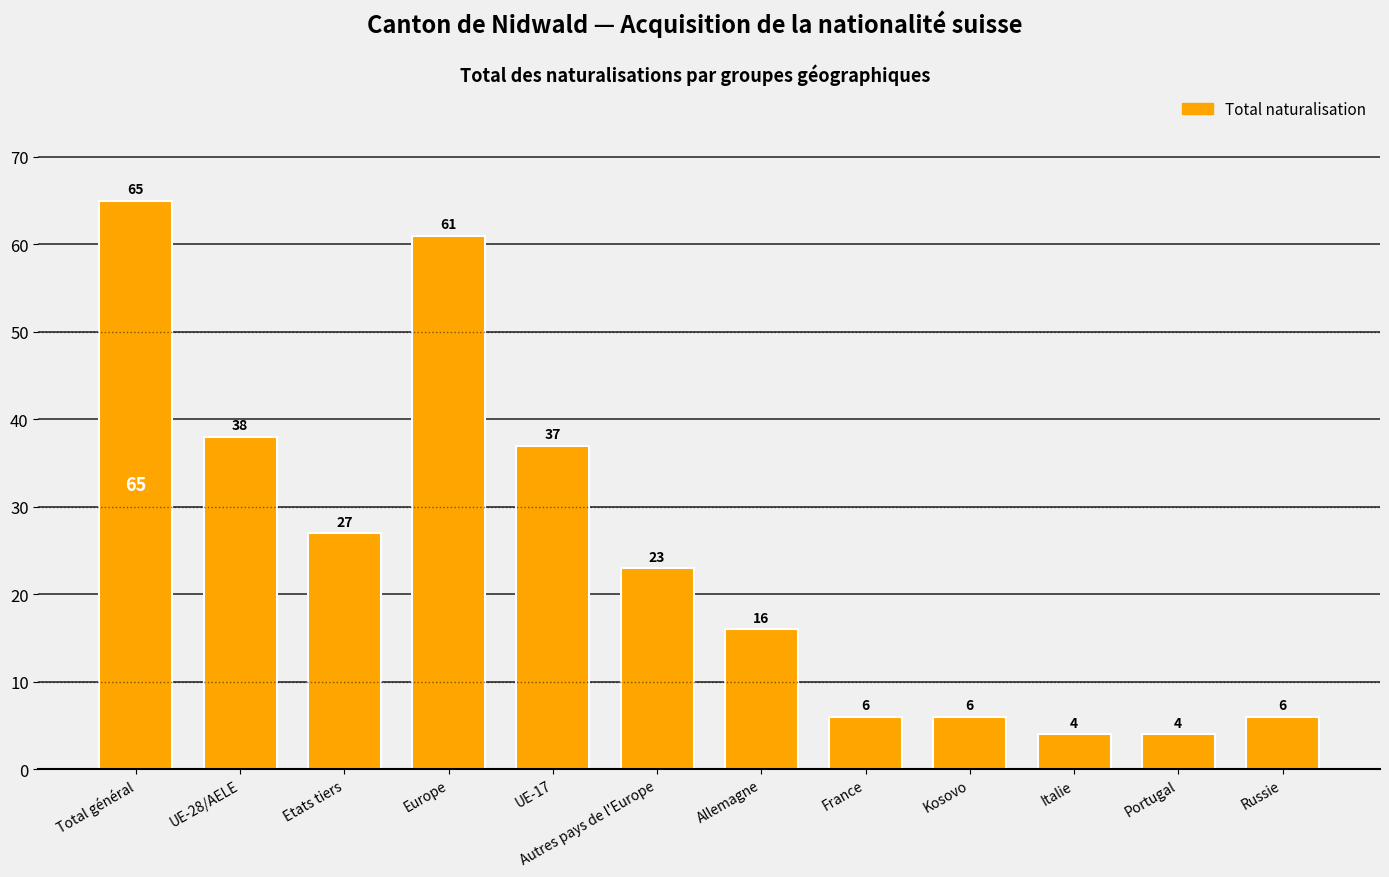

At which category does the chart reach its peak across all series?

Total général